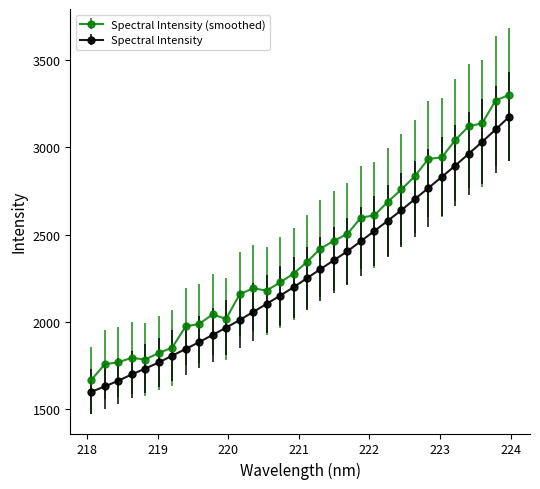

Which series has the widest spread of values?

Spectral Intensity (smoothed)